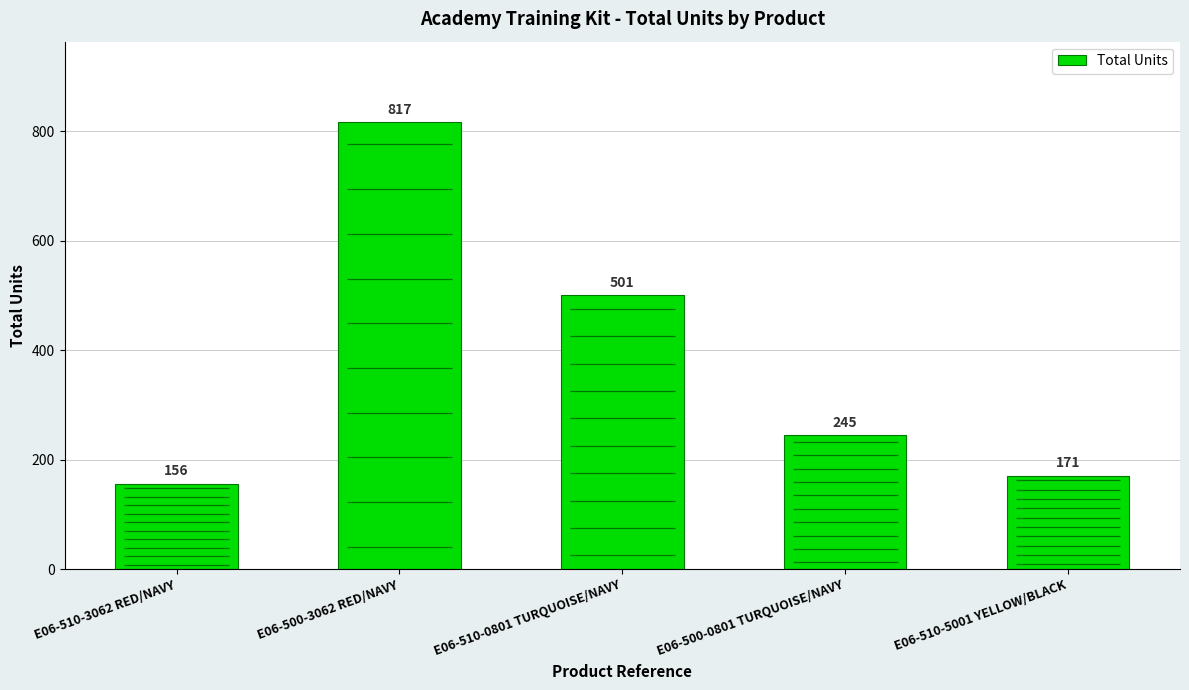

What is the difference between the second highest and minimum values?

345